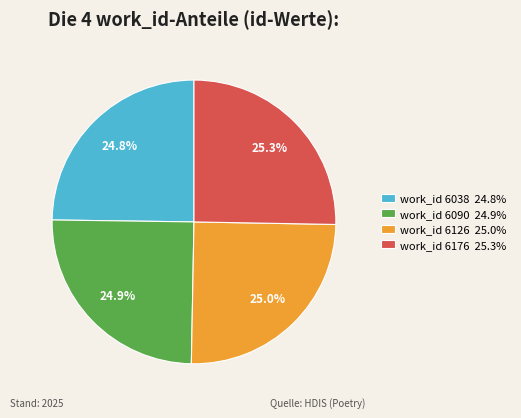

Does work_id 6126 25.0% represent more than half of the total?

No